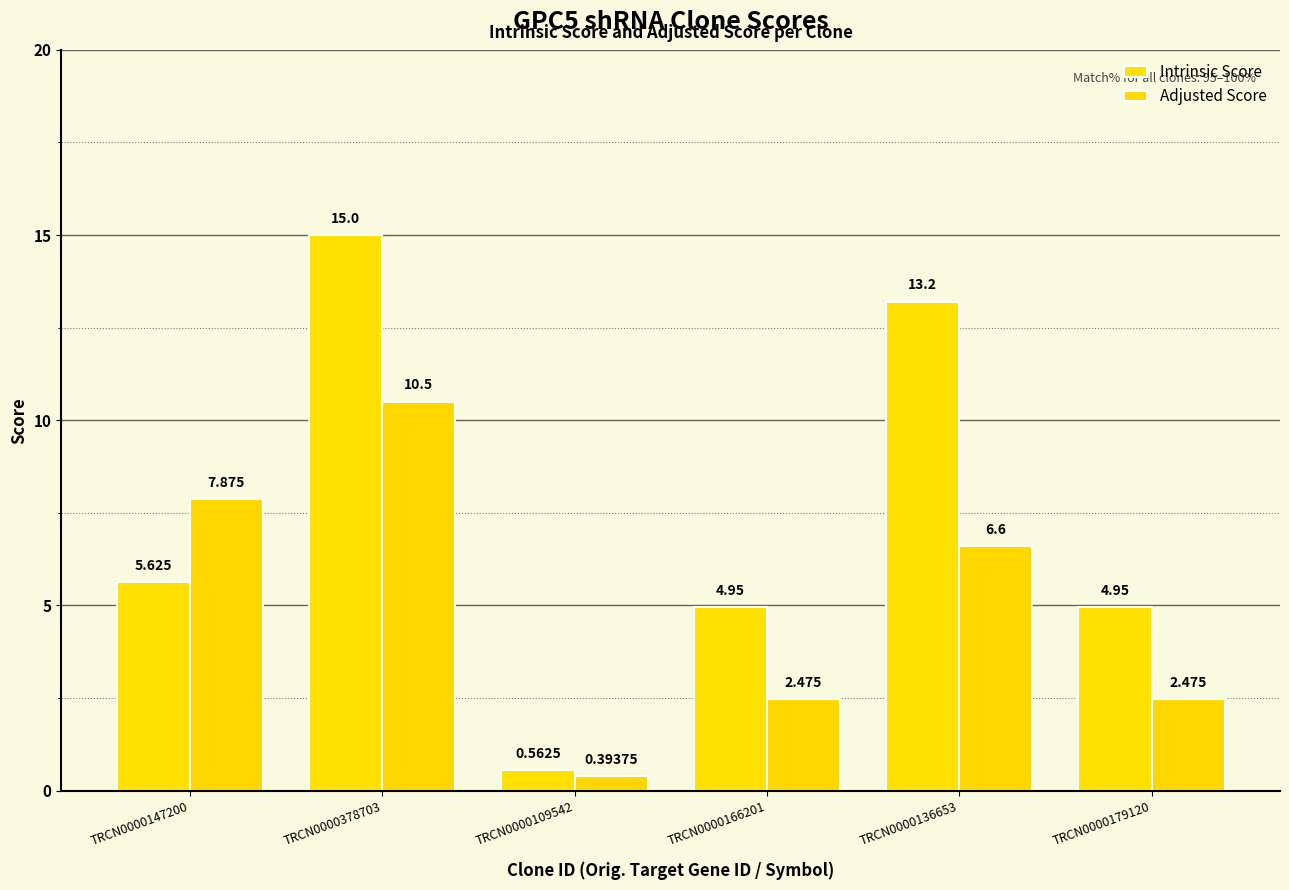

The value of Adjusted Score at TRCN0000136653 is 6.6. True or false?

True